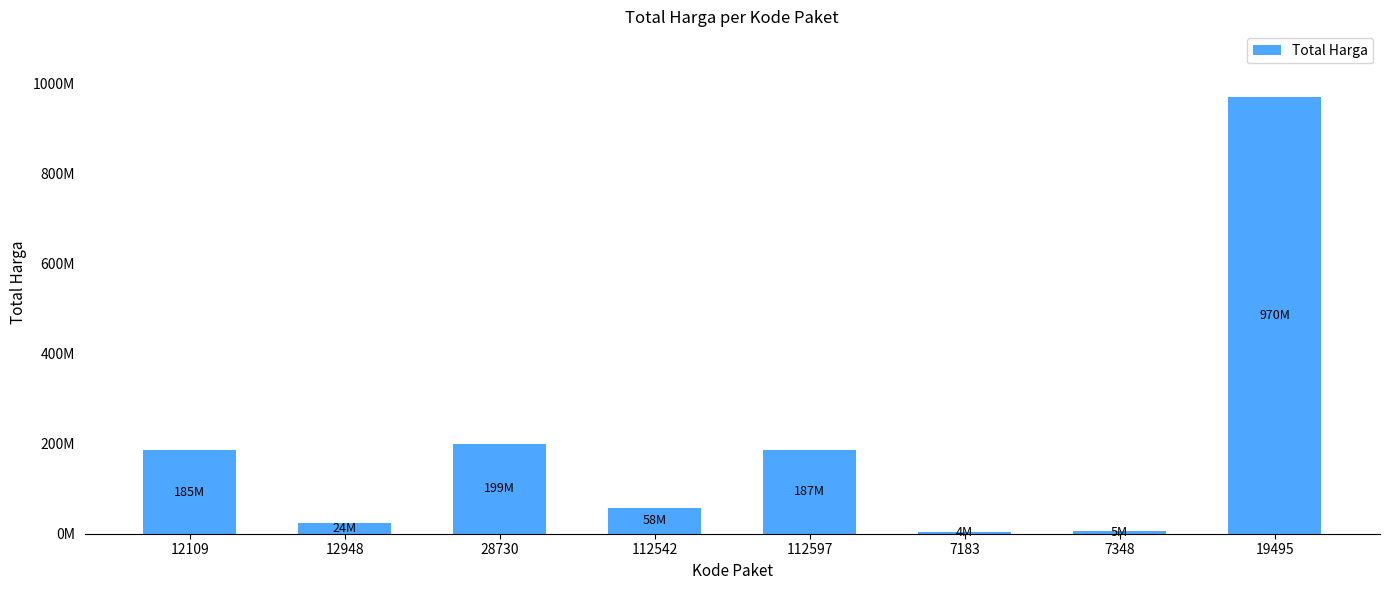

Is it true that the value at 12948 is 24479000?

True